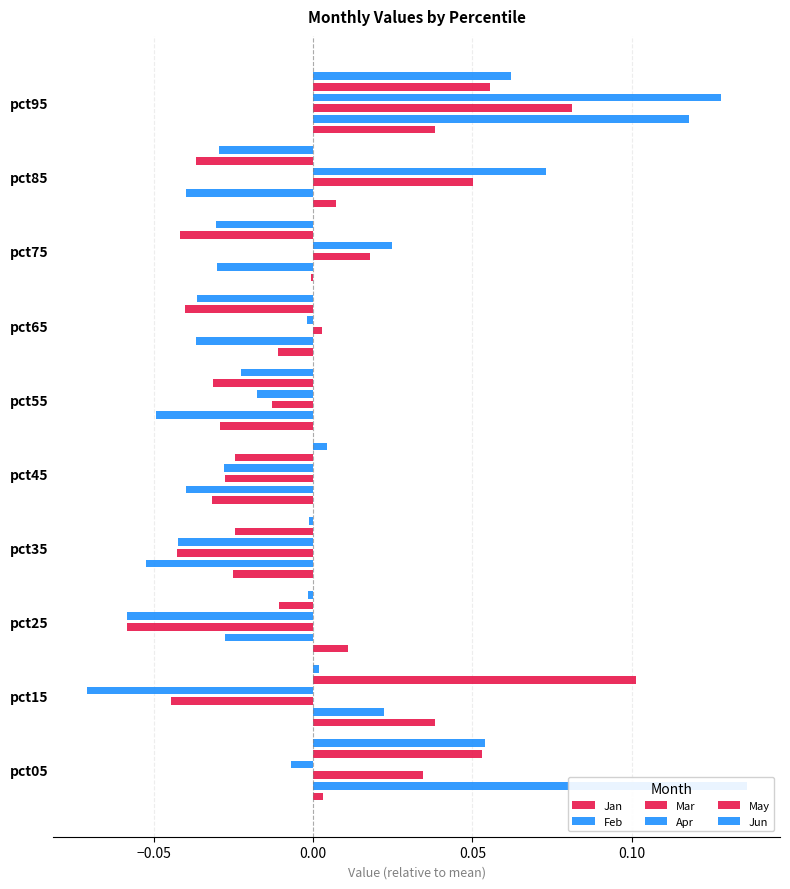

Reading left to right, extract all data points from this chart.

Jan: 0.0	0.0	0.0	-0.0	-0.0	-0.0	-0.0	-0.0	0.0	0.0
Feb: 0.1	0.0	-0.0	-0.1	-0.0	-0.0	-0.0	-0.0	-0.0	0.1
Mar: 0.0	-0.0	-0.1	-0.0	-0.0	-0.0	0.0	0.0	0.1	0.1
Apr: -0.0	-0.1	-0.1	-0.0	-0.0	-0.0	-0.0	0.0	0.1	0.1
May: 0.1	0.1	-0.0	-0.0	-0.0	-0.0	-0.0	-0.0	-0.0	0.1
Jun: 0.1	0.0	-0.0	-0.0	0.0	-0.0	-0.0	-0.0	-0.0	0.1